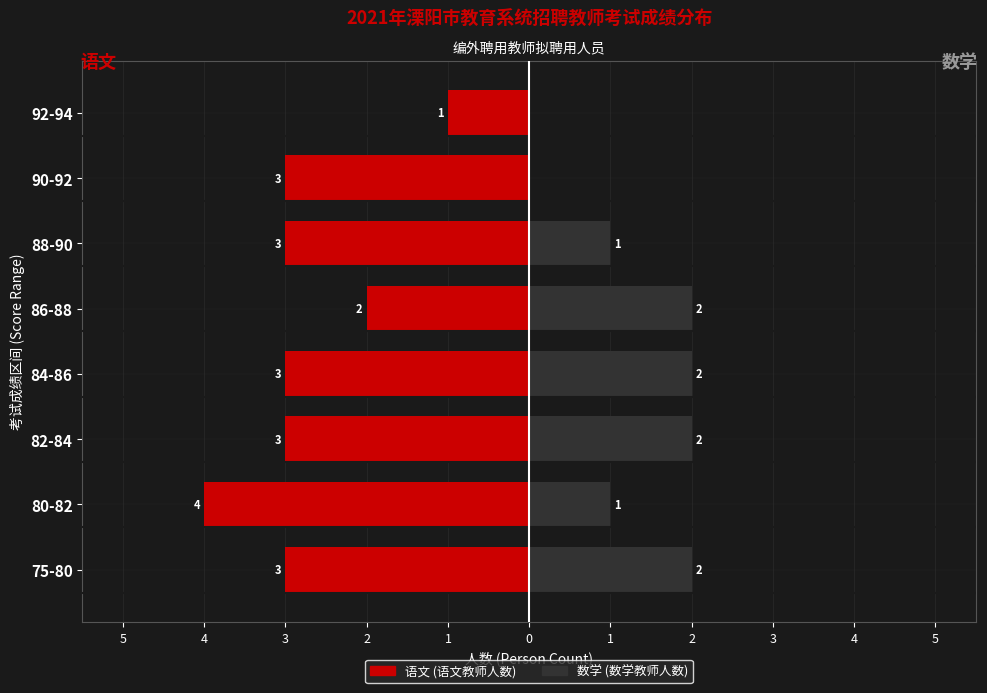

What is the difference between the second highest and minimum values in the 语文 series?

2